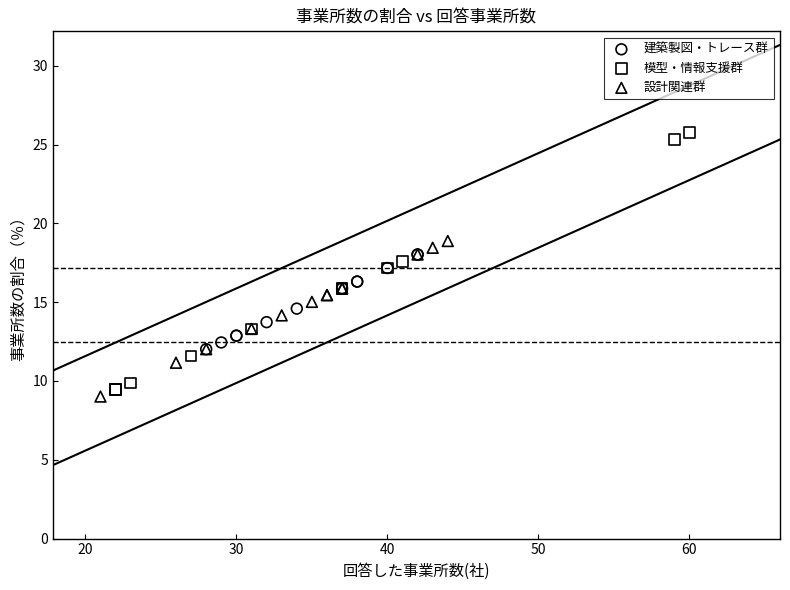

Which series contains the highest Y value?

模型・情報支援群